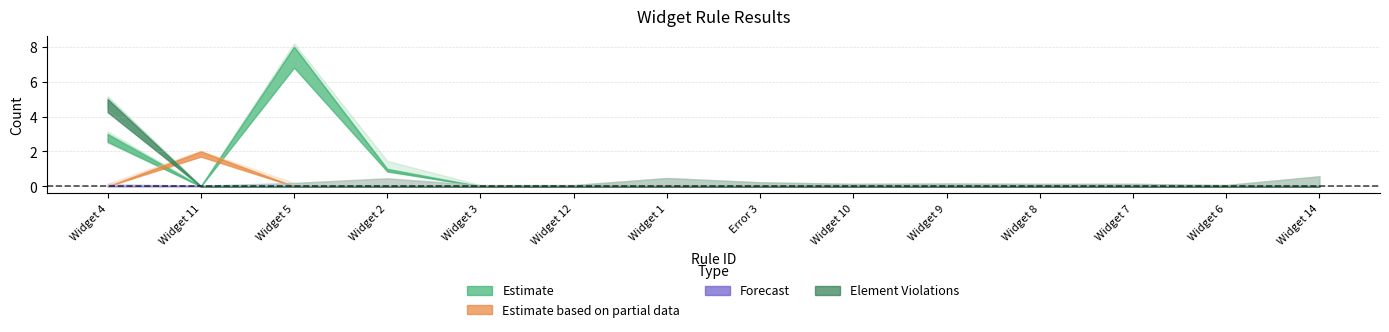

True or false: Element Passed has a value of 2 at Widget 1.

False